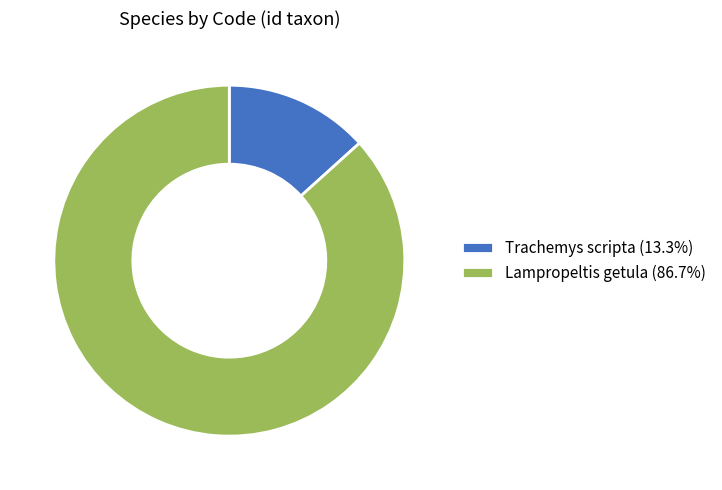

Do Trachemys scripta (13.3%) and Lampropeltis getula (86.7%) together represent more than half of the pie?

Yes